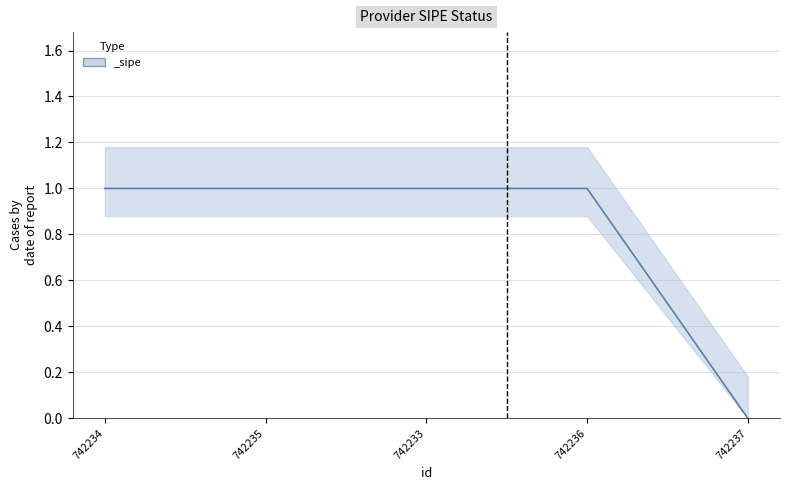

What is the approximate value at 742236?

1